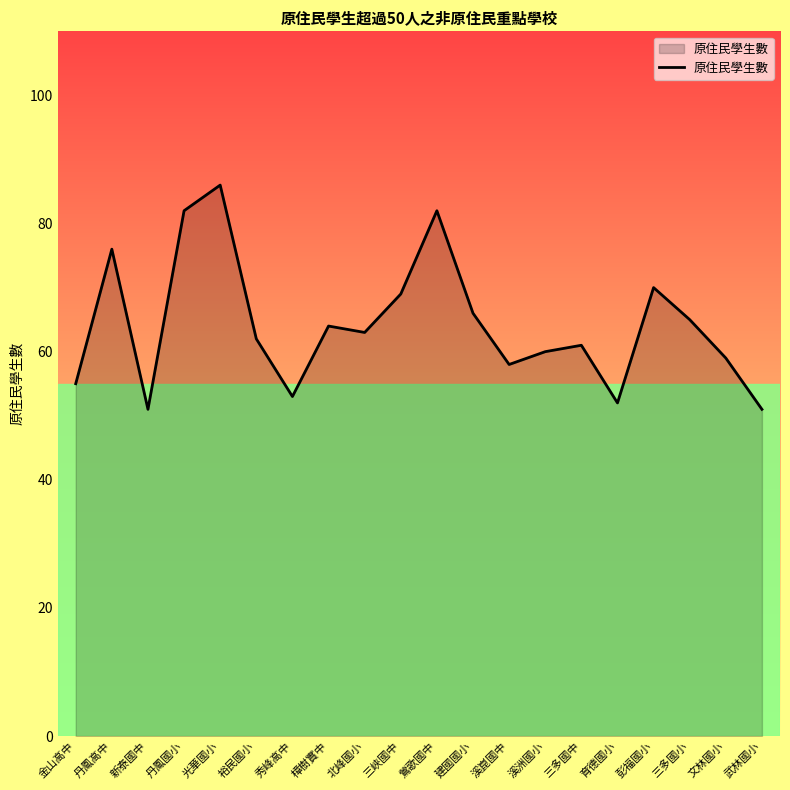

What is the change in value from 建國國小 to 武林國小?

-15